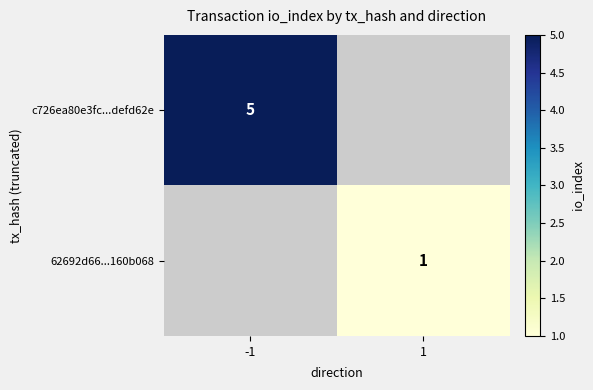

True or false: c726ea80e3fc...defd62e has a value of 5 at -1.

True